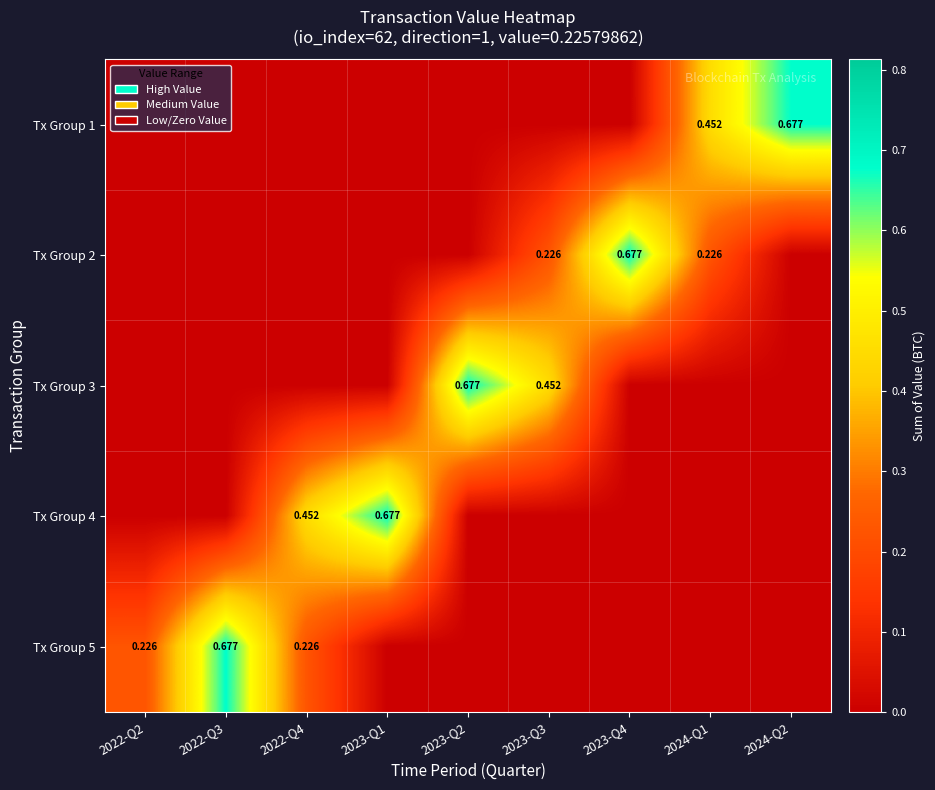

What is the total value across all series at 2023-Q1?

0.7